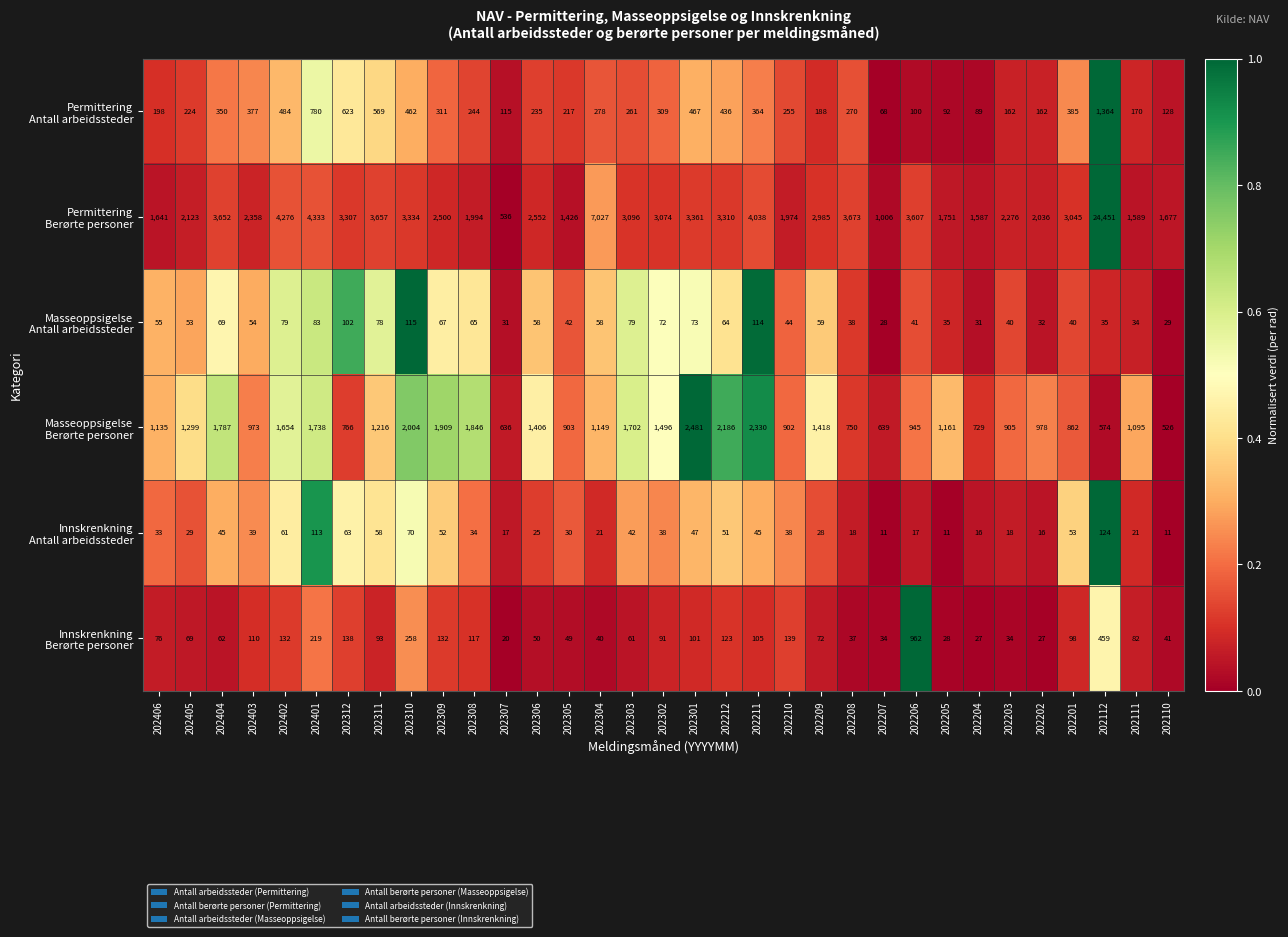

Which category has the highest value across all series?

202112